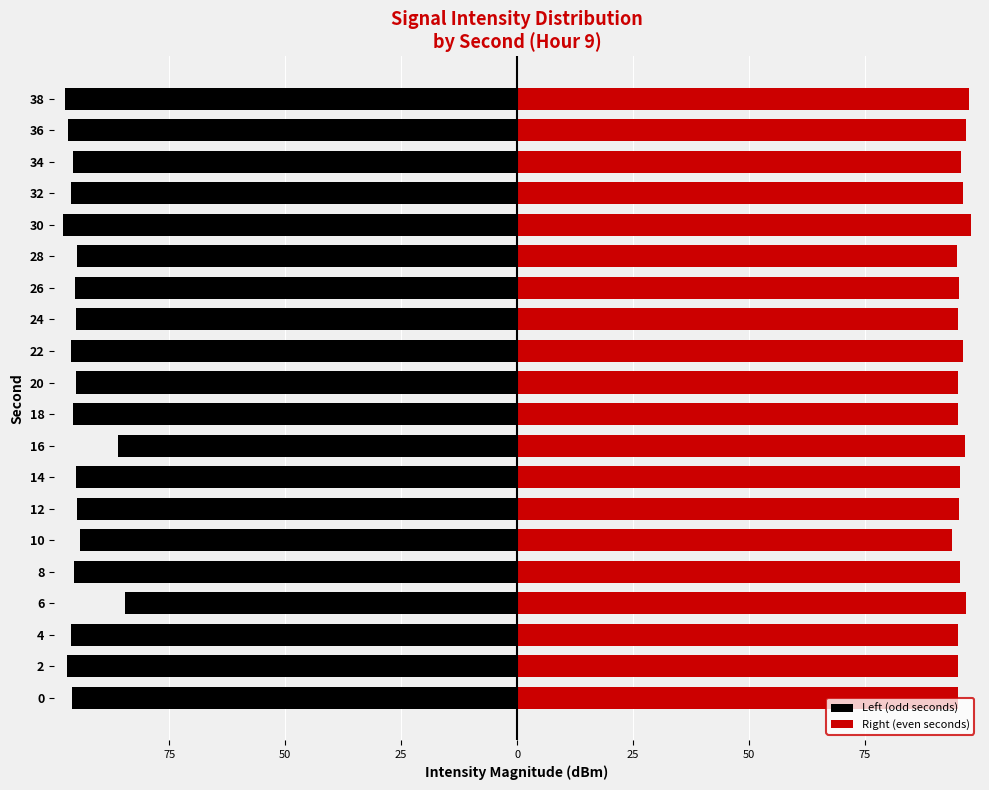

True or false: Left (odd seconds) has a value of -58.8 at 10.

False